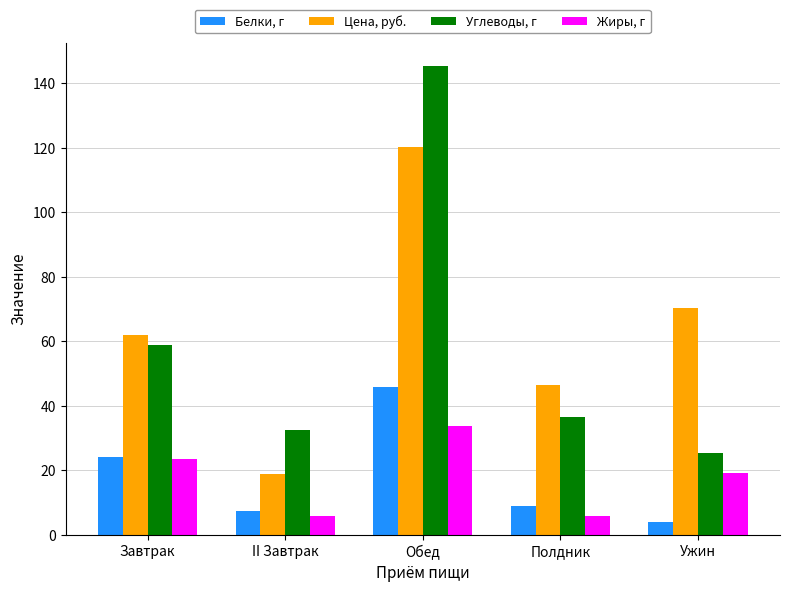

What is the total value across all series at Ужин?

118.7